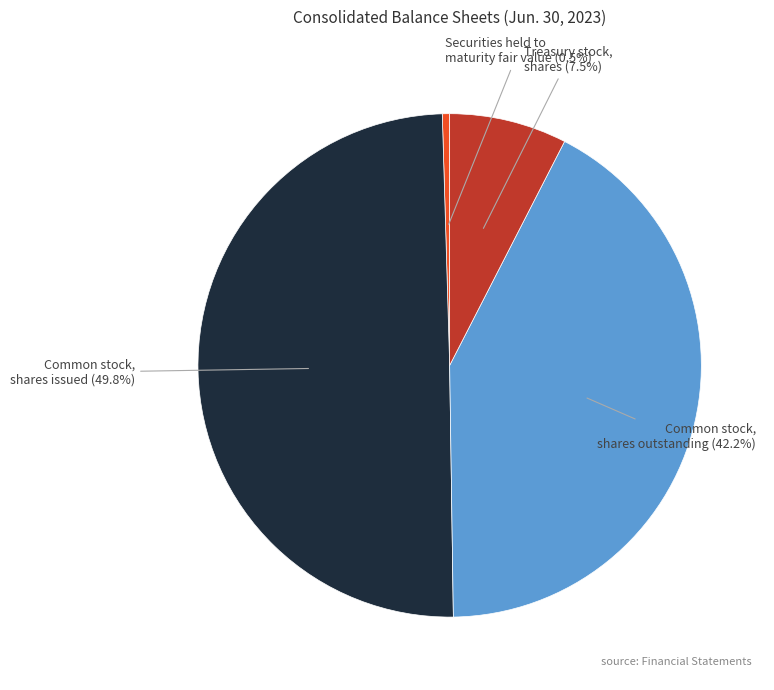

Does Securities held to maturity fair value account for over 50% of the chart?

No